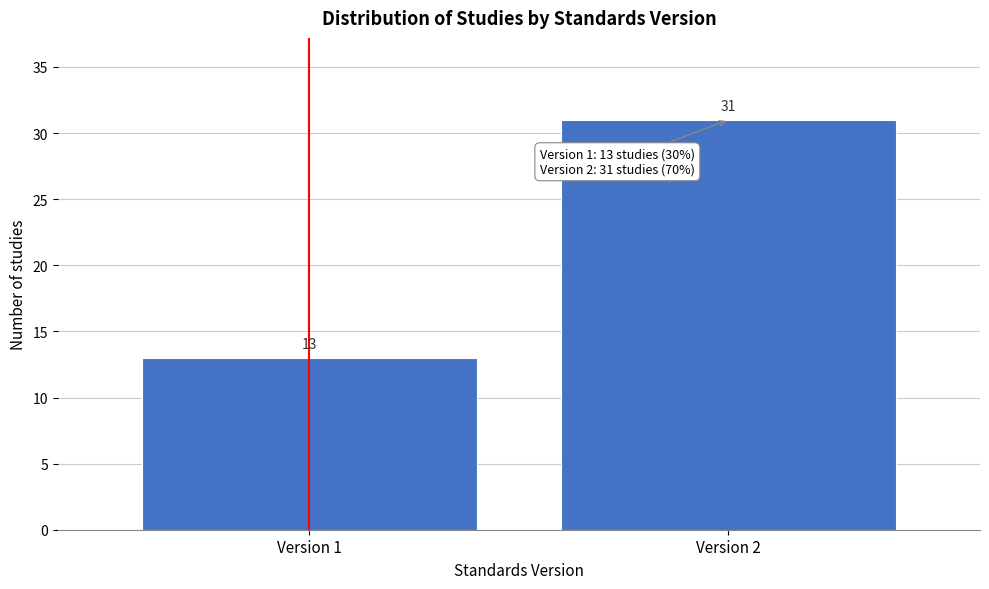

Reading right to left, transcribe all the data shown in this chart.

Version 2=31	Version 1=13